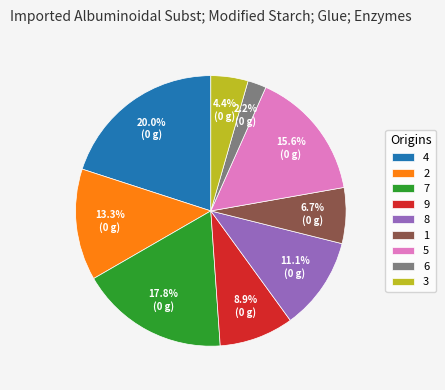

To the nearest percent, what is the difference between the 1 and 6 slice percentages?

4%